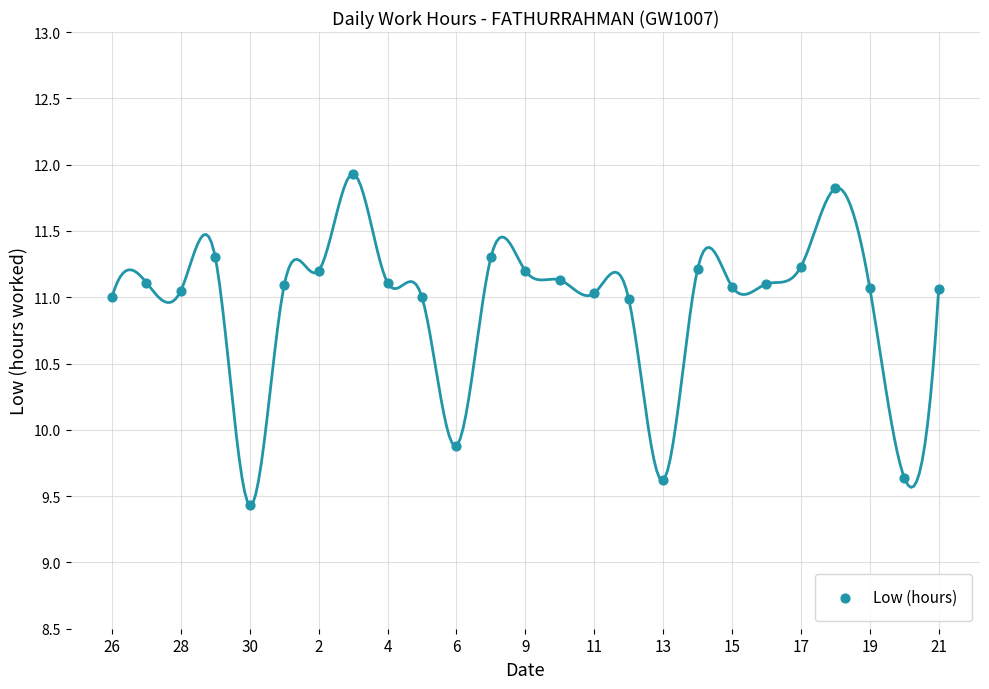

What Y value in the scatter plot is closest to 10?

9.9